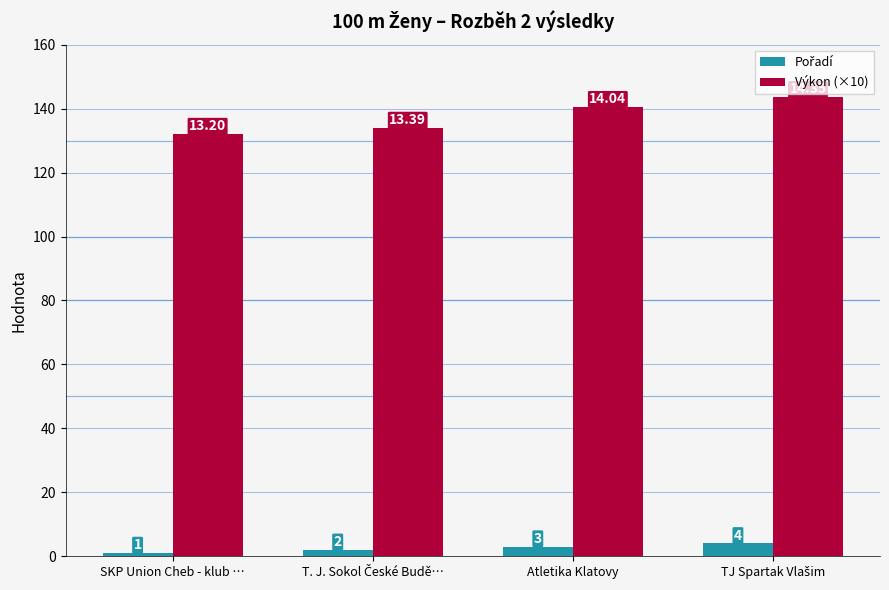

Count the number of data series in this chart.

2